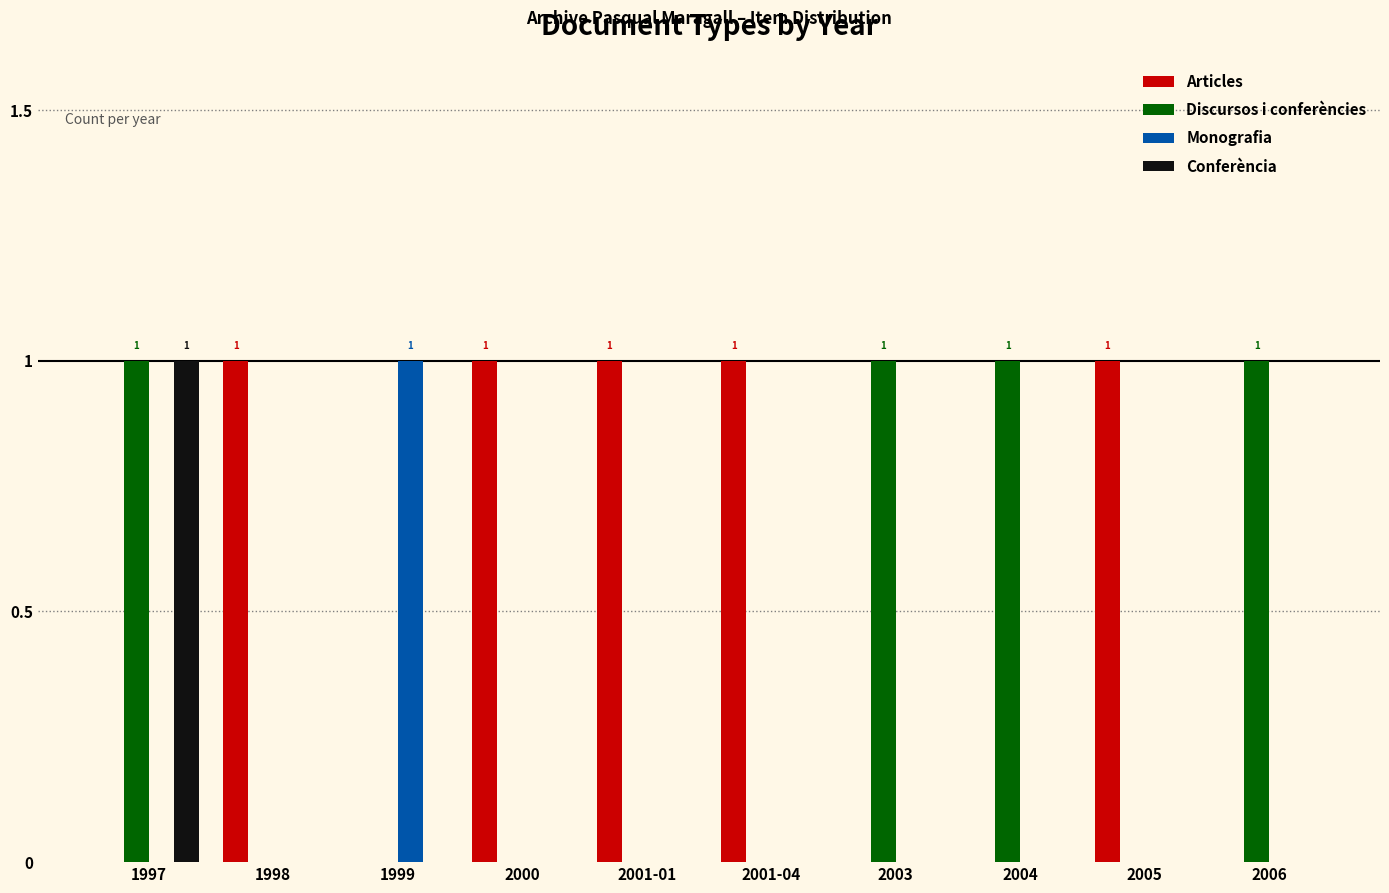

Reading left to right, what are all the values shown in this chart?

Articles: 1997=0	1998=1	1999=0	2000=1	2001-01=1	2001-04=1	2003=0	2004=0	2005=1	2006=0
Discursos i conferències: 1997=1	1998=0	1999=0	2000=0	2001-01=0	2001-04=0	2003=1	2004=1	2005=0	2006=1
Monografia: 1997=0	1998=0	1999=1	2000=0	2001-01=0	2001-04=0	2003=0	2004=0	2005=0	2006=0
Conferència: 1997=1	1998=0	1999=0	2000=0	2001-01=0	2001-04=0	2003=0	2004=0	2005=0	2006=0